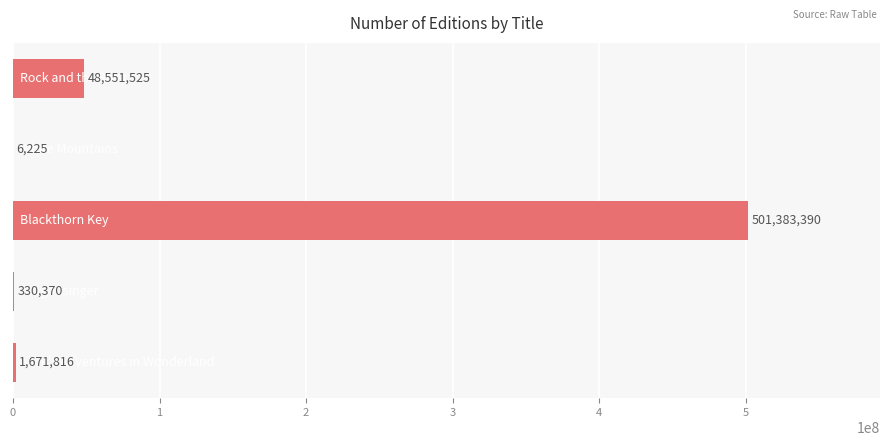

What is the greatest value displayed?

501383390